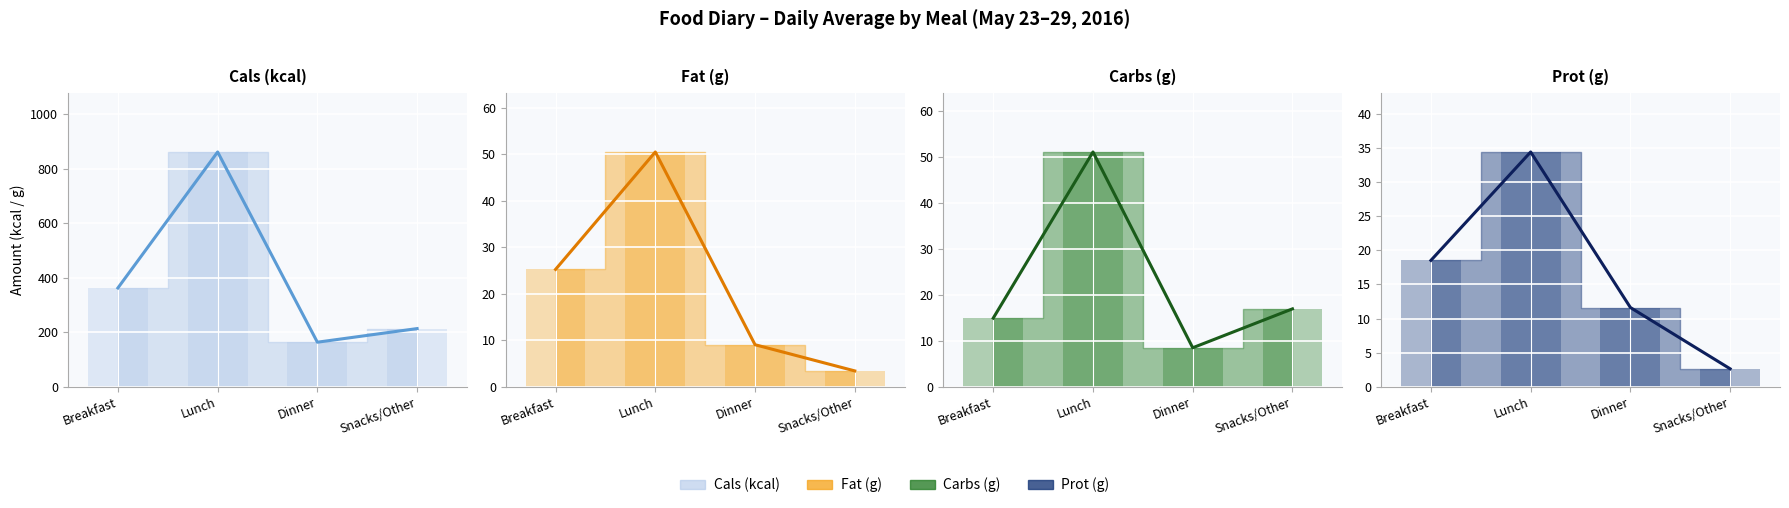

Reading right to left, transcribe all the data shown in this chart.

Cals (kcal) line: Snacks/Other=214.0	Dinner=164.0	Lunch=862.0	Breakfast=363.0
Fat (g) line: Snacks/Other=3.4	Dinner=9.1	Lunch=50.5	Breakfast=25.3
Carbs (g) line: Snacks/Other=17.0	Dinner=8.5	Lunch=51.1	Breakfast=15.0
Prot (g) line: Snacks/Other=2.6	Dinner=11.6	Lunch=34.4	Breakfast=18.5